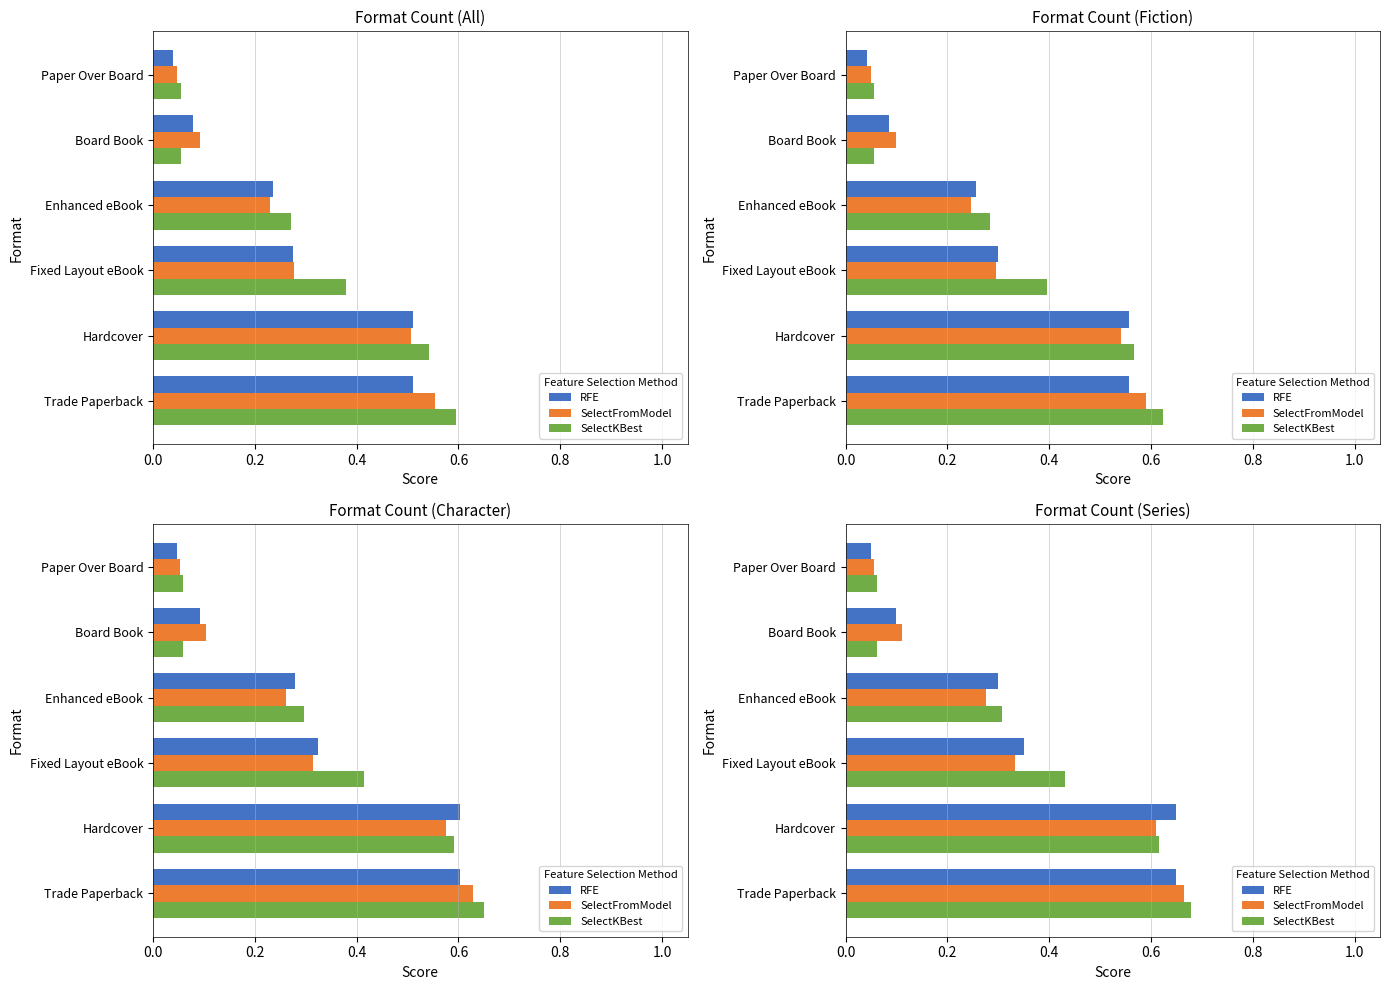

True or false: RFE has a value of 0.3 at Enhanced eBook.

True